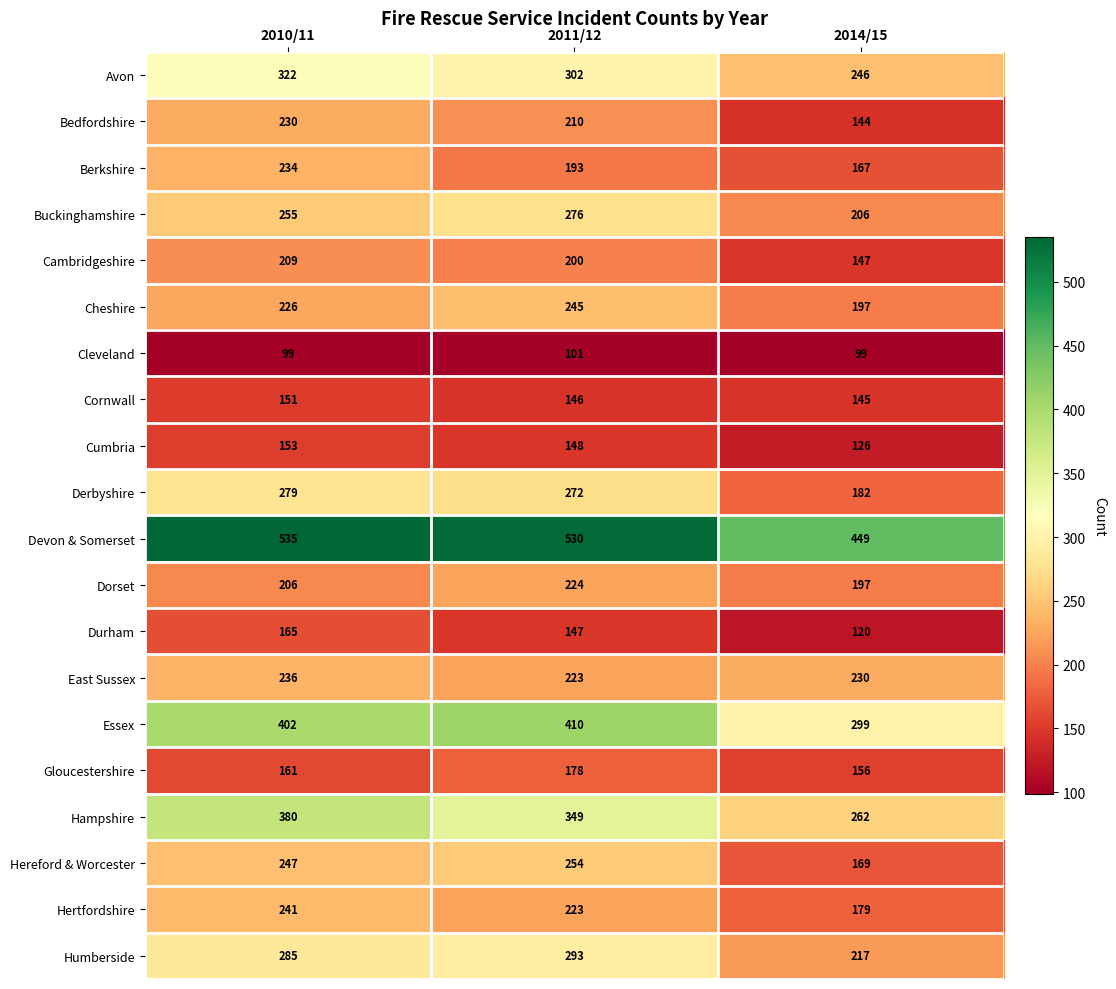

What is the average value of the Hereford & Worcester series?

223